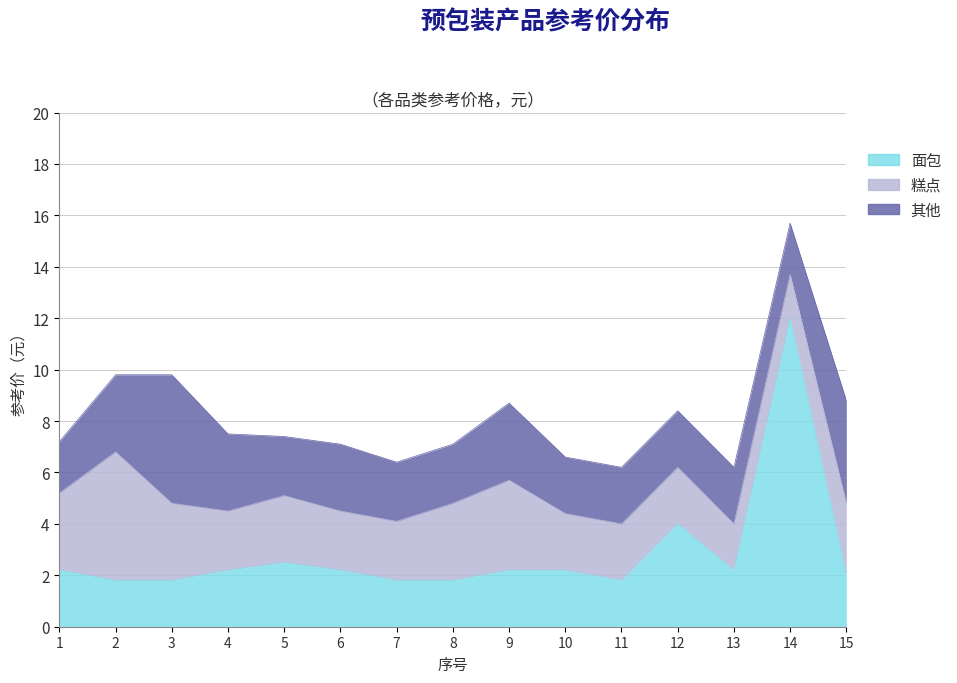

At which category does the chart reach its minimum across all series?

14